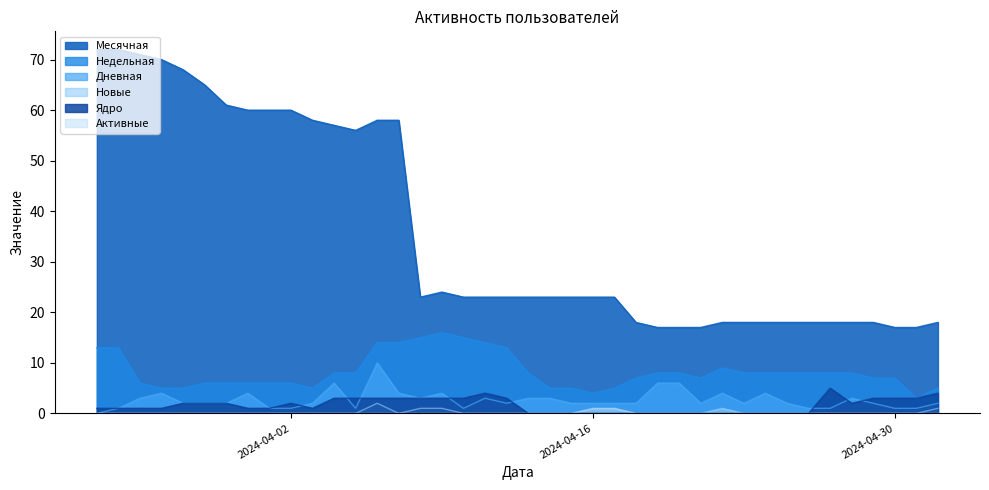

What is the highest value of the Недельная series?

16